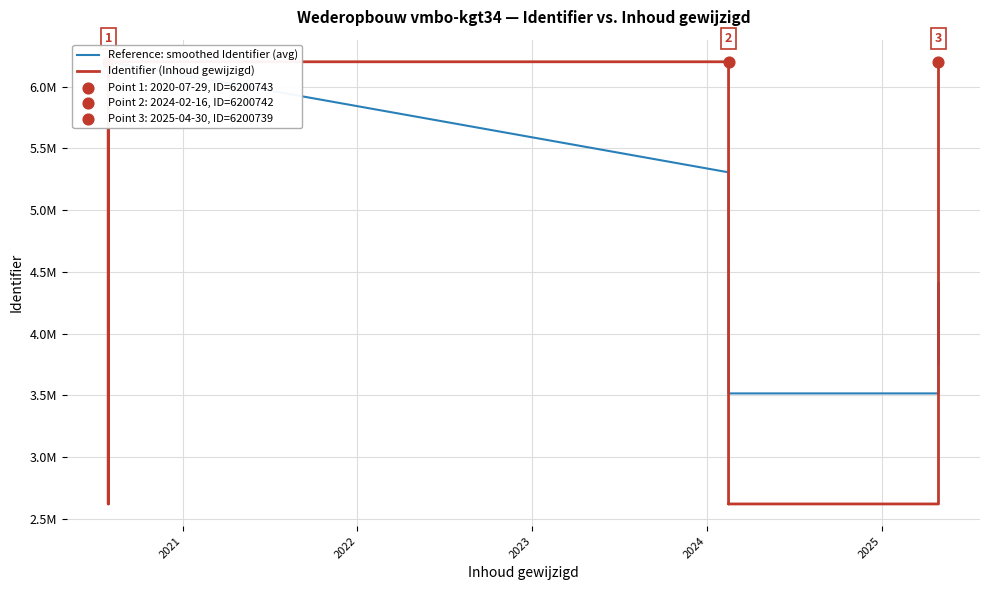

Is the value of Identifier (Inhoud gewijzigd) at 10 greater than the value of Reference: smoothed Identifier (avg) at 2023?

Yes